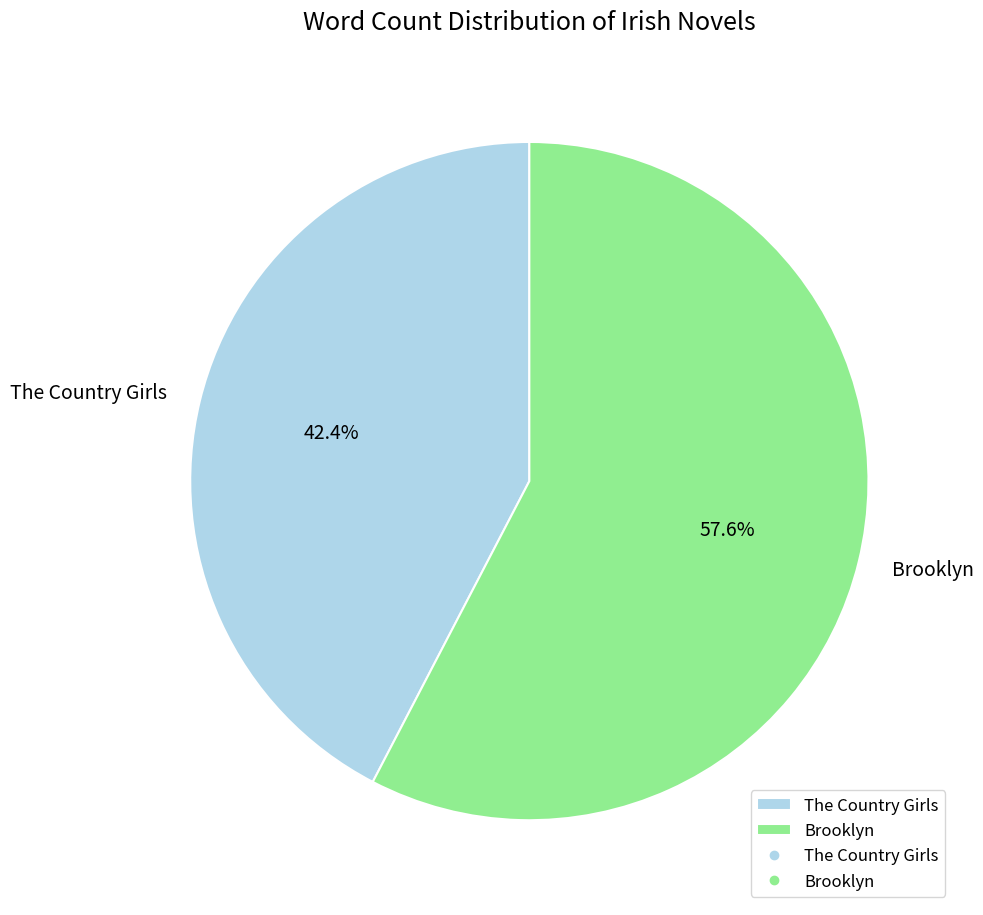

Does Brooklyn represent more than half of the total?

Yes